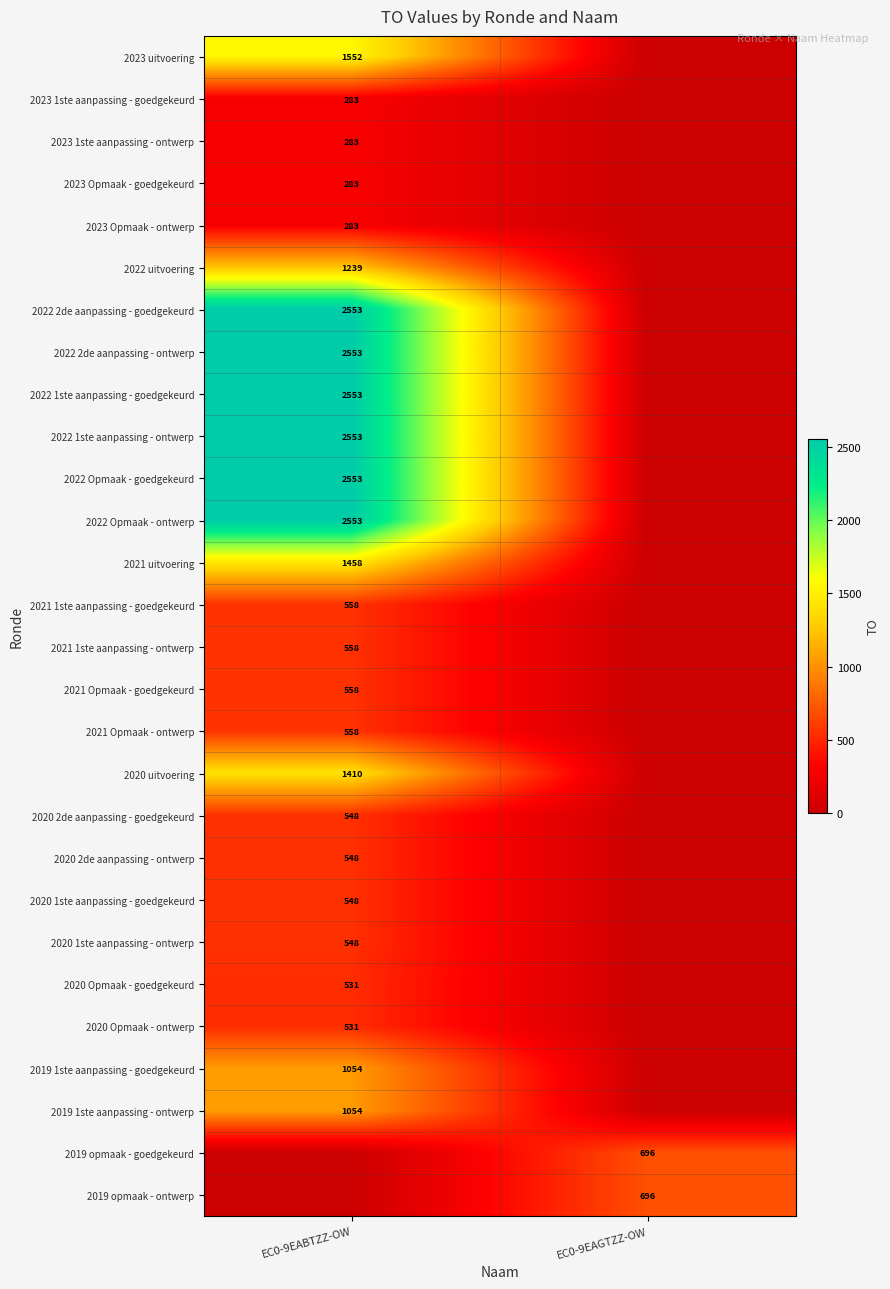

The value of 2019 1ste aanpassing - goedgekeurd at EC0-9EABTZZ-OW is 1054. True or false?

True